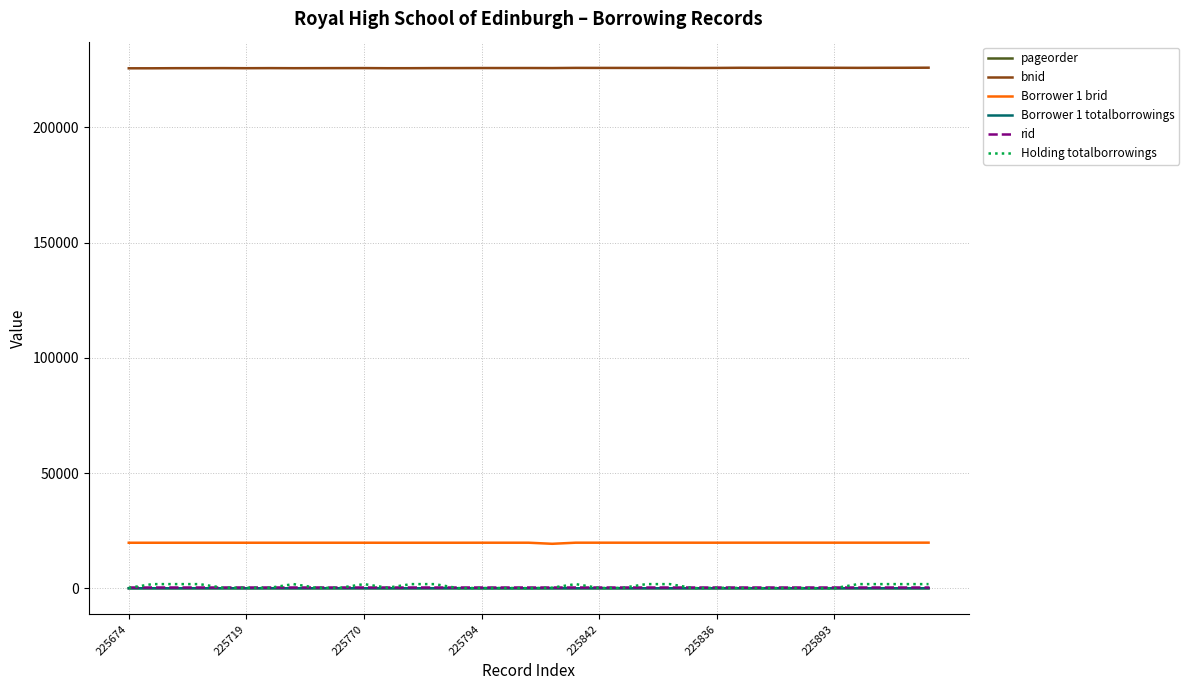

What is the maximum value for bnid?

225938